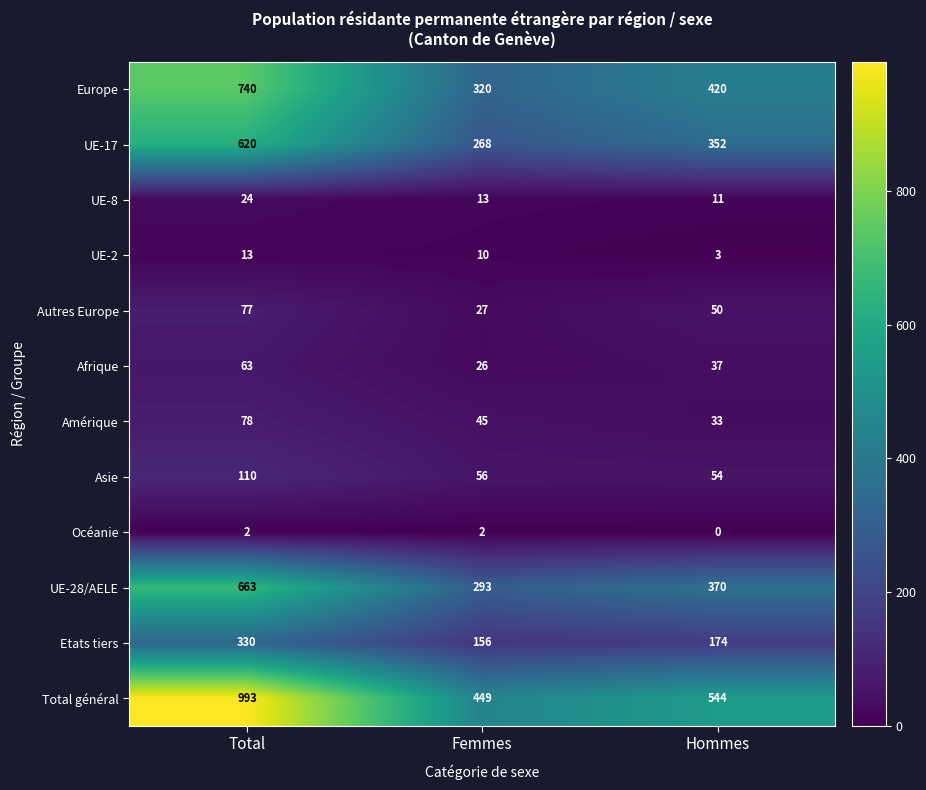

Which series has the widest spread of values?

Total général